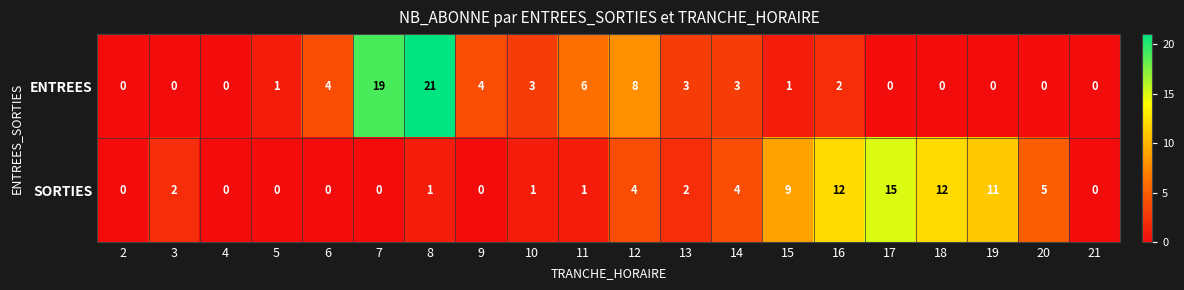

The ENTREES series shows 10 at 20. True or false?

False